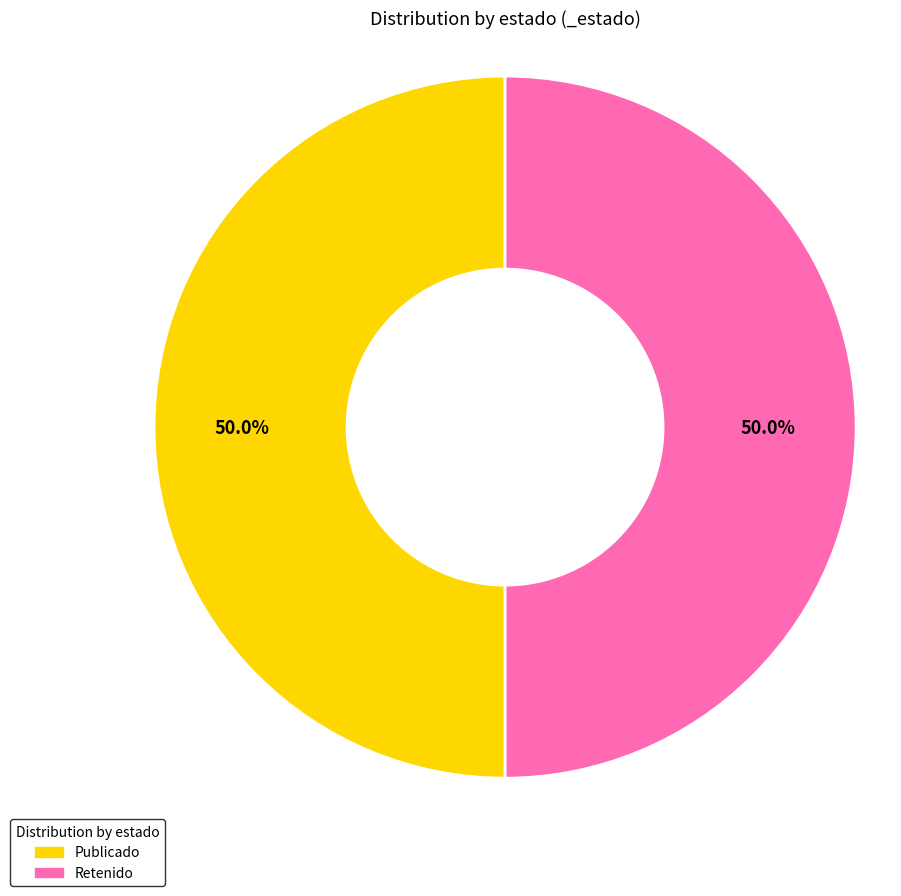

Count the number of slices in the pie.

2